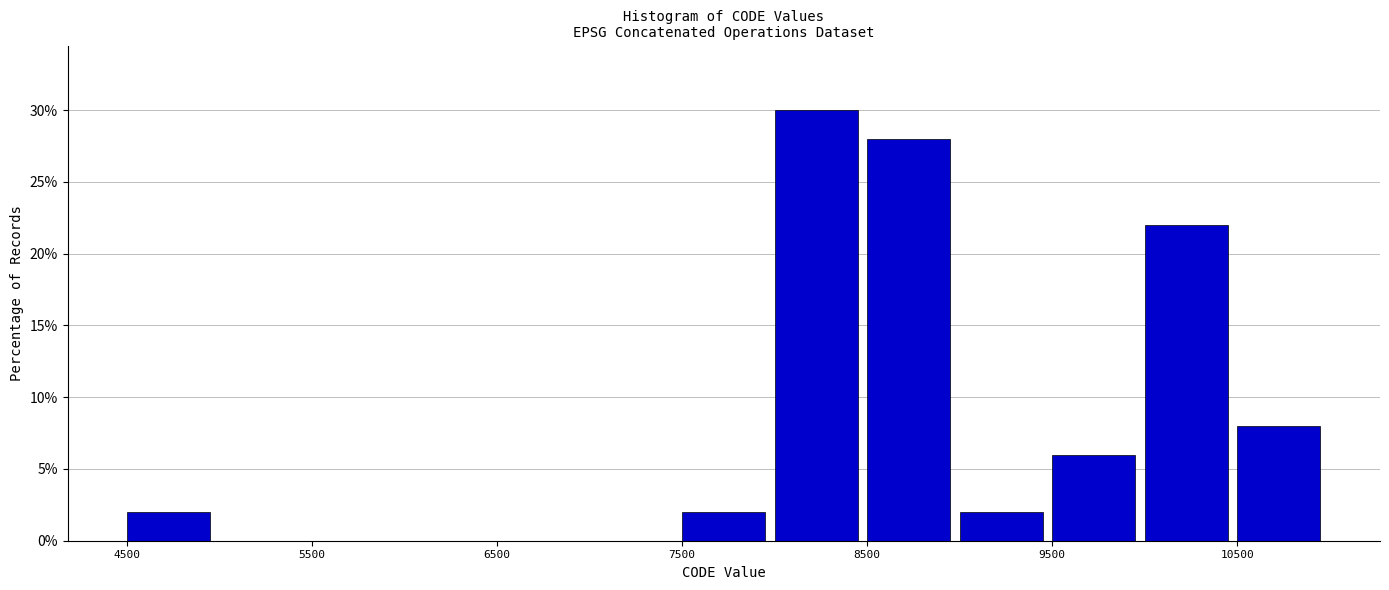

Over which range of the x-axis is the bar tallest?

8000 to 8500